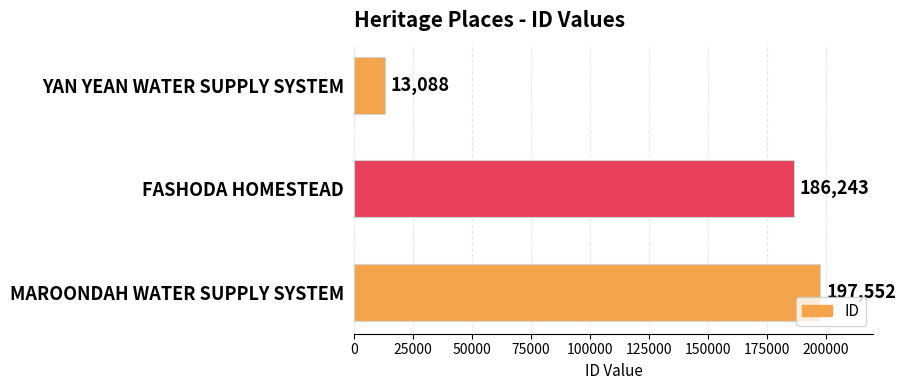

How many data points are less than 186243?

1